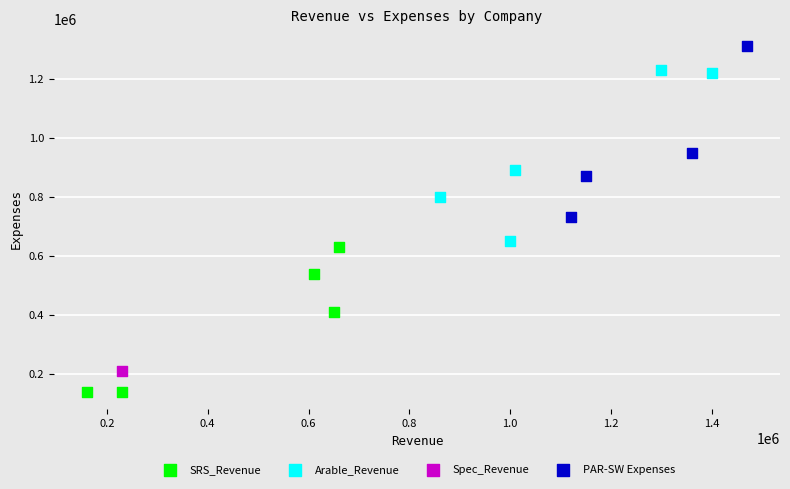

Which series reaches the minimum Y coordinate?

SRS_Revenue